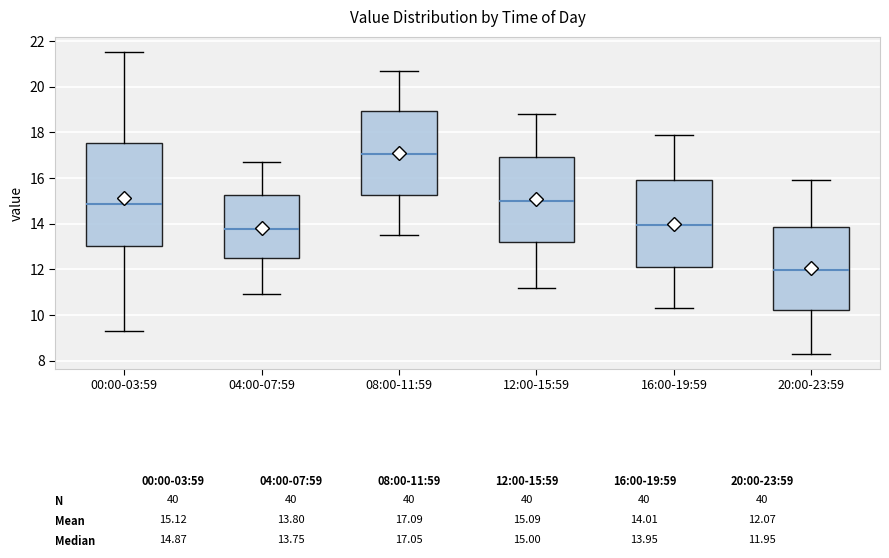

Which box is the tallest, from its lower edge to its upper edge?

00:00-03:59